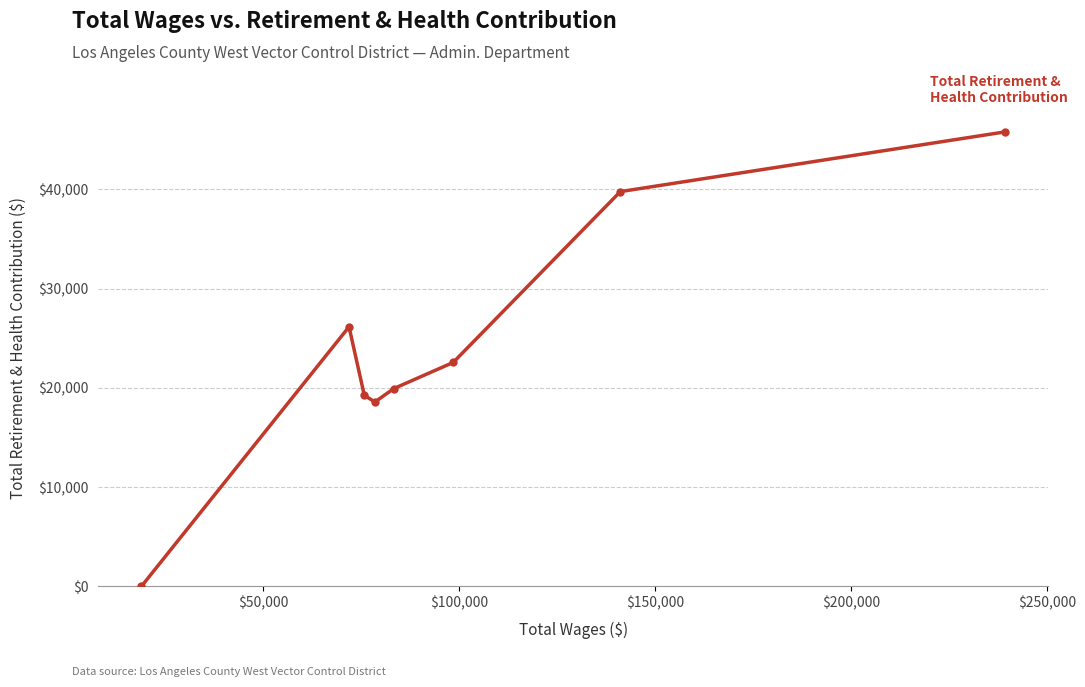

What is the maximum value shown in the chart?

45787